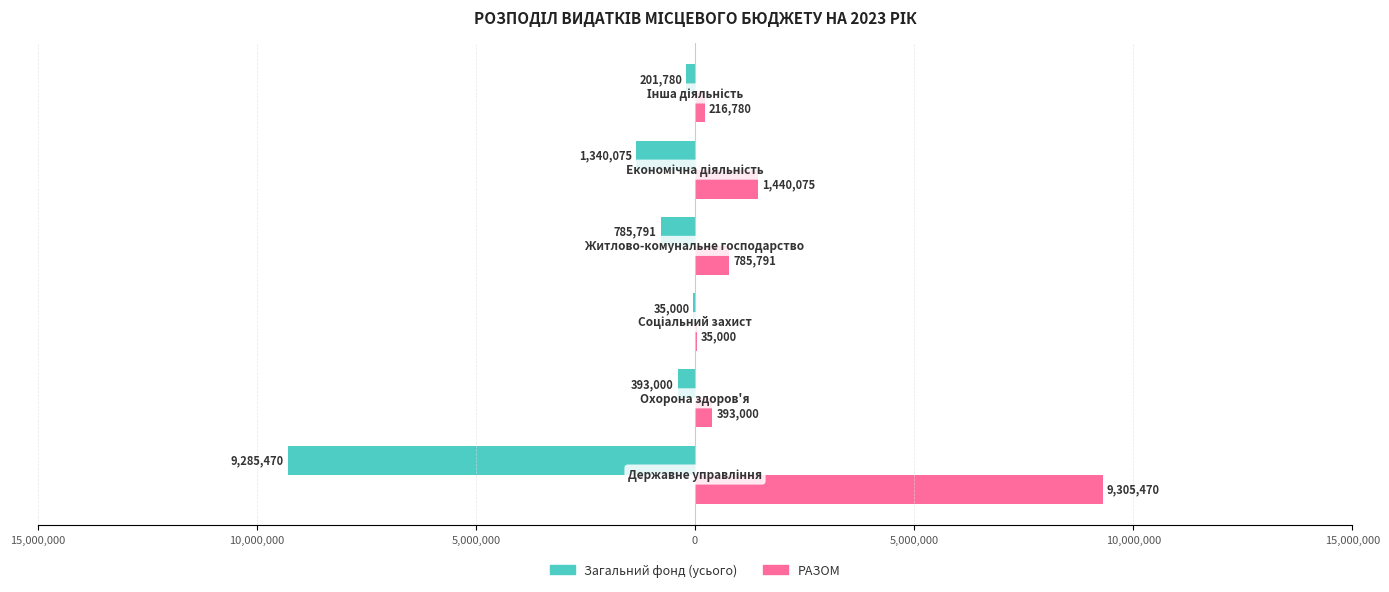

Reading left to right, extract all data points from this chart.

Загальний фонд (усього): -9285470	-393000	-35000	-785791	-1340075	-201780
РАЗОМ: 9305470	393000	35000	785791	1440075	216780